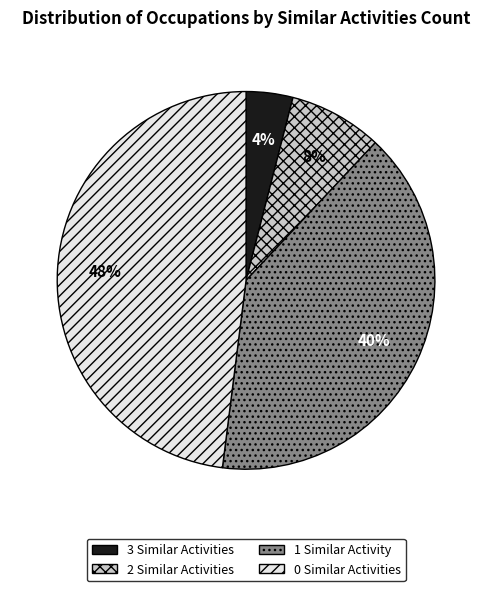

What is the smallest slice in the pie chart?

3 Similar Activities